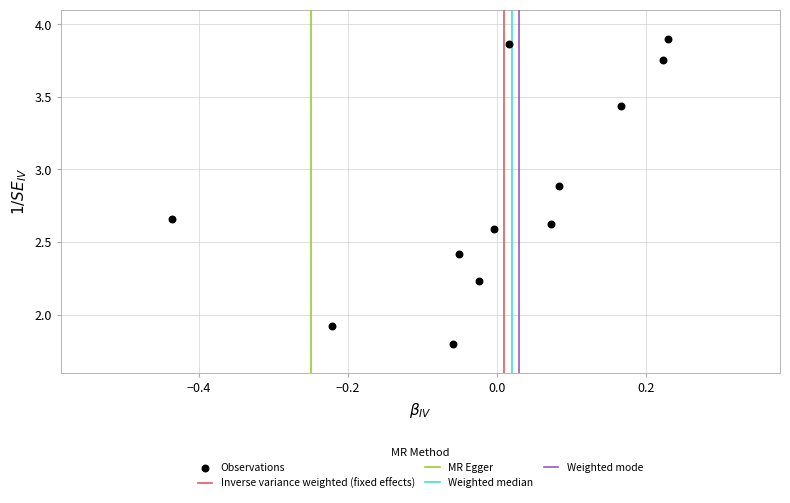

What Y value in the scatter plot is closest to 2?

1.9